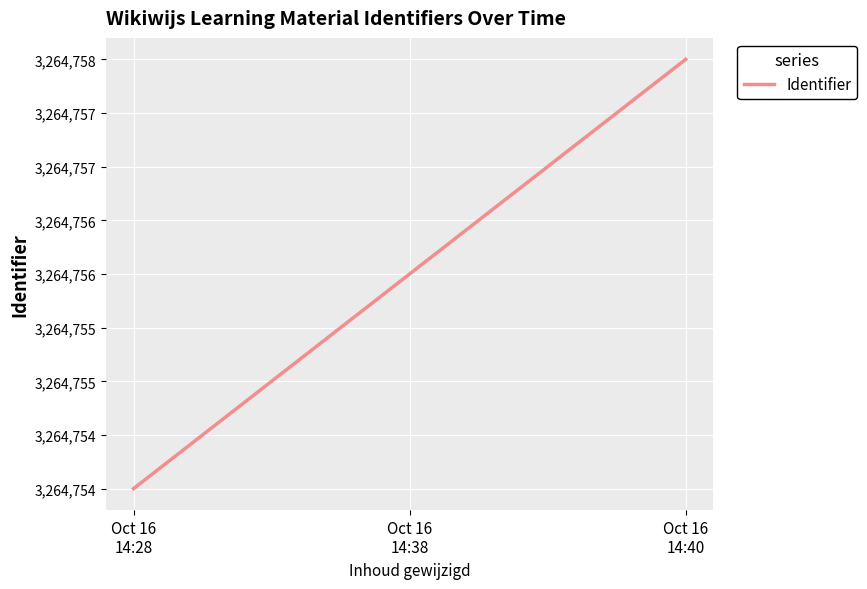

Does the chart display data point markers on the line(s)?

No